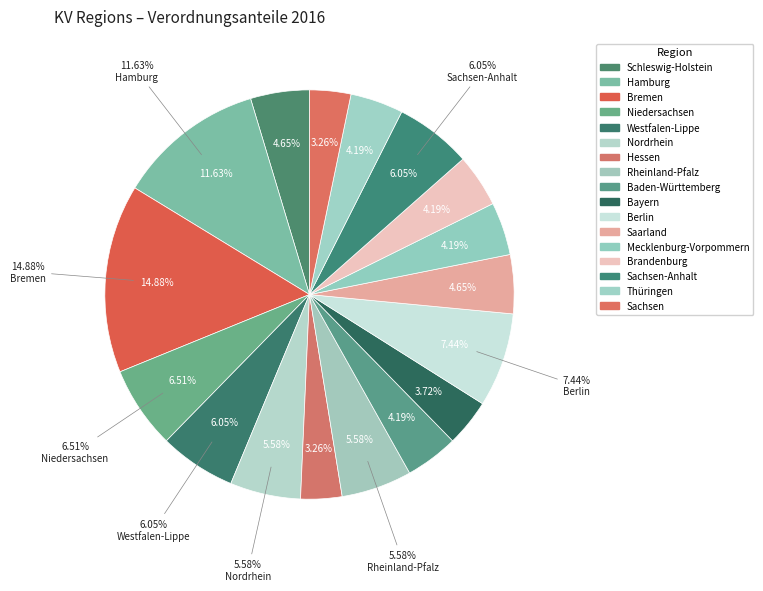

Is there any slice that represents more than half of the pie?

No